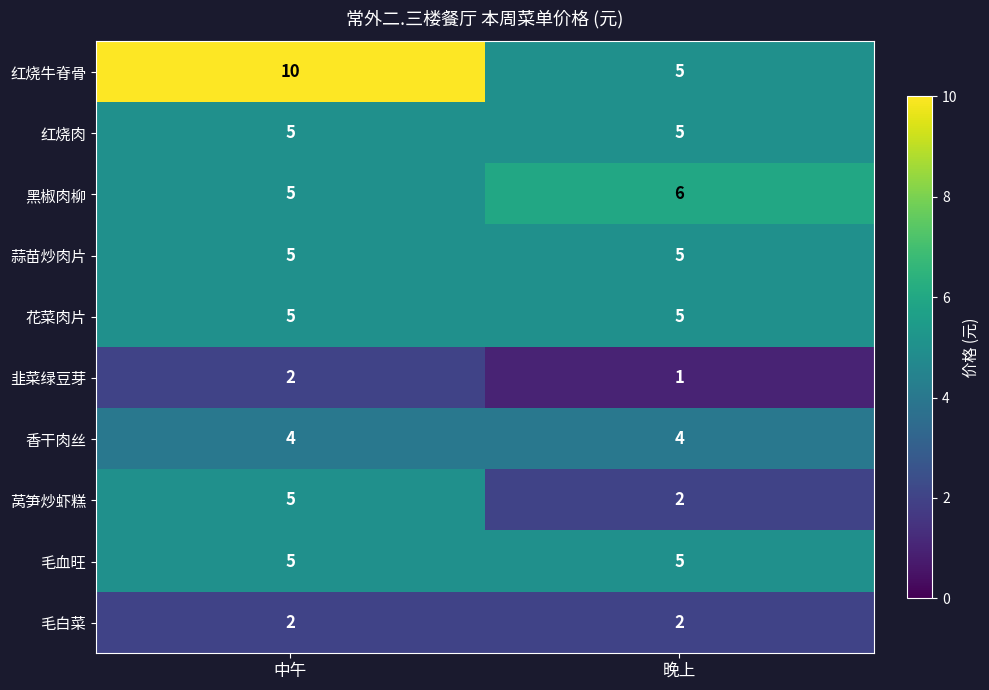

Reading right to left, extract all data points from this chart.

红烧牛脊骨: 5	10
红烧肉: 5	5
黑椒肉柳: 6	5
蒜苗炒肉片: 5	5
花菜肉片: 5	5
韭菜绿豆芽: 1	2
香干肉丝: 4	4
莴笋炒虾糕: 2	5
毛血旺: 5	5
毛白菜: 2	2